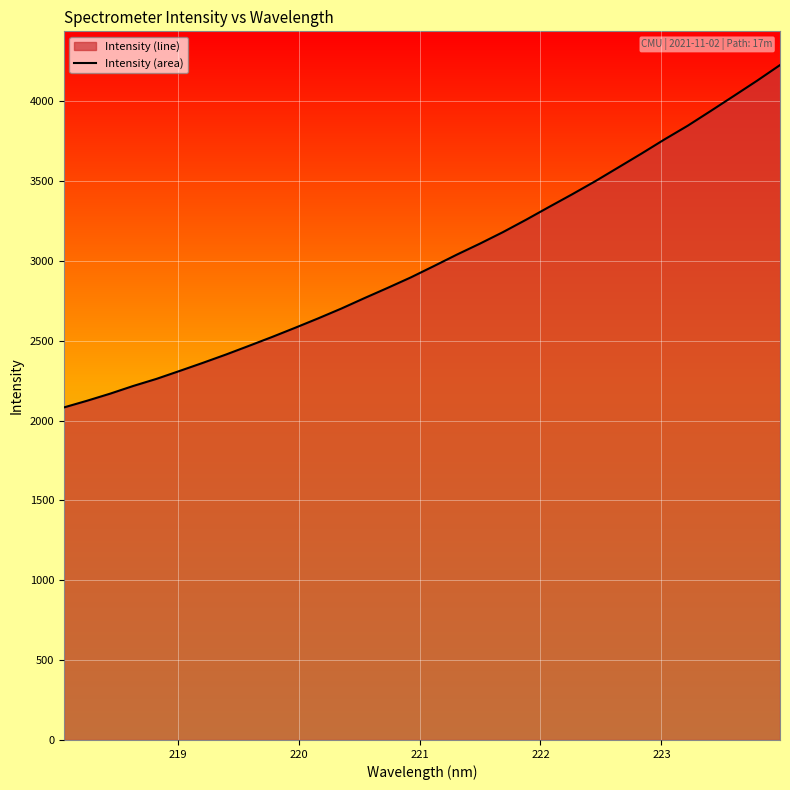

Does the chart display data point markers on the line(s)?

No